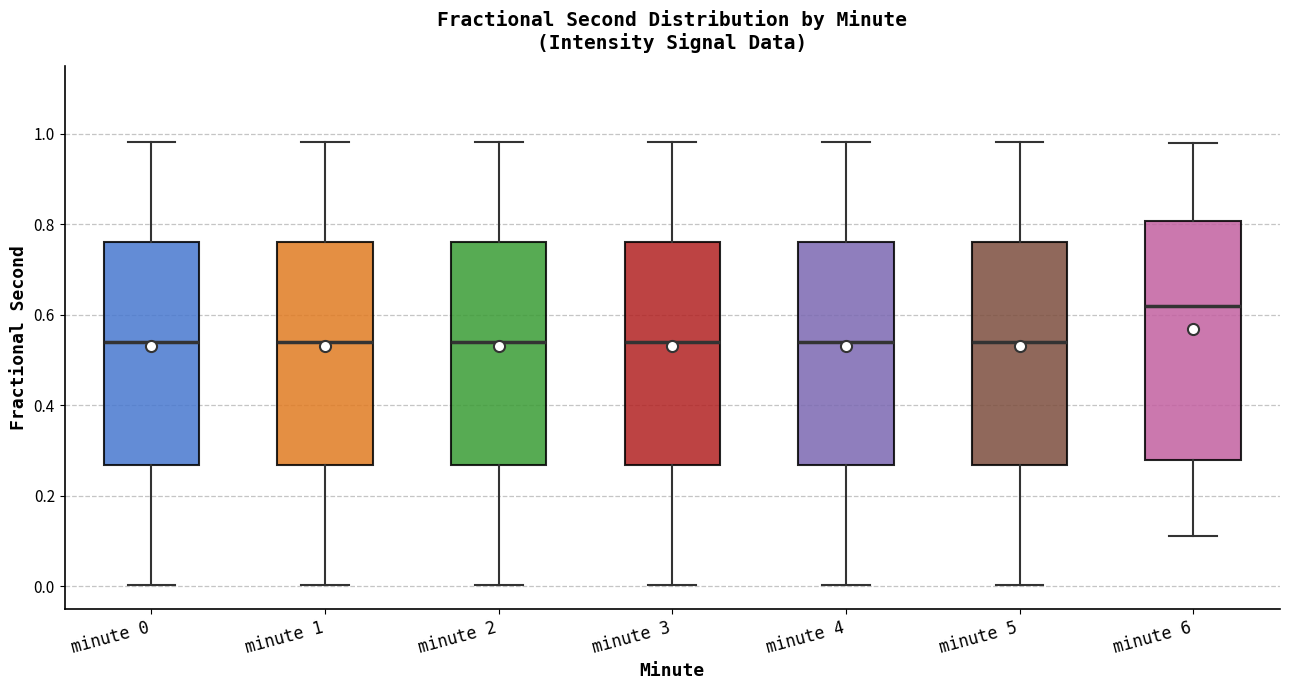

Reading left to right, transcribe this box plot: for each box, give where its median line is, the range the box spans, and where its two whiskers end, as read against the y-axis. The values are not printed on the chart, so give them approximately, as read against the axis.

minute 0: median 0.54, box 0.26 to 0.76, whiskers 0.00 to 0.98
minute 1: median 0.54, box 0.26 to 0.76, whiskers 0.00 to 0.98
minute 2: median 0.54, box 0.26 to 0.76, whiskers 0.00 to 0.98
minute 3: median 0.54, box 0.26 to 0.76, whiskers 0.00 to 0.98
minute 4: median 0.54, box 0.26 to 0.76, whiskers 0.00 to 0.98
minute 5: median 0.54, box 0.26 to 0.76, whiskers 0.00 to 0.98
minute 6: median 0.62, box 0.28 to 0.80, whiskers 0.12 to 0.98